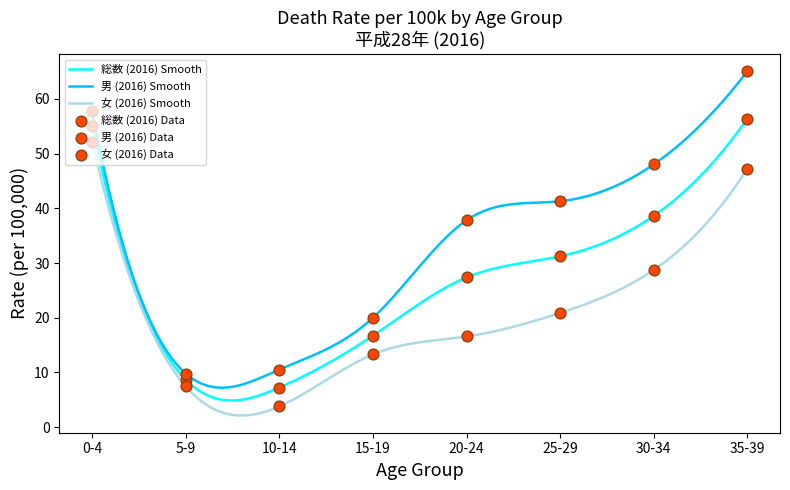

What is the highest value of the 総数 (2016) Smooth series?

56.4